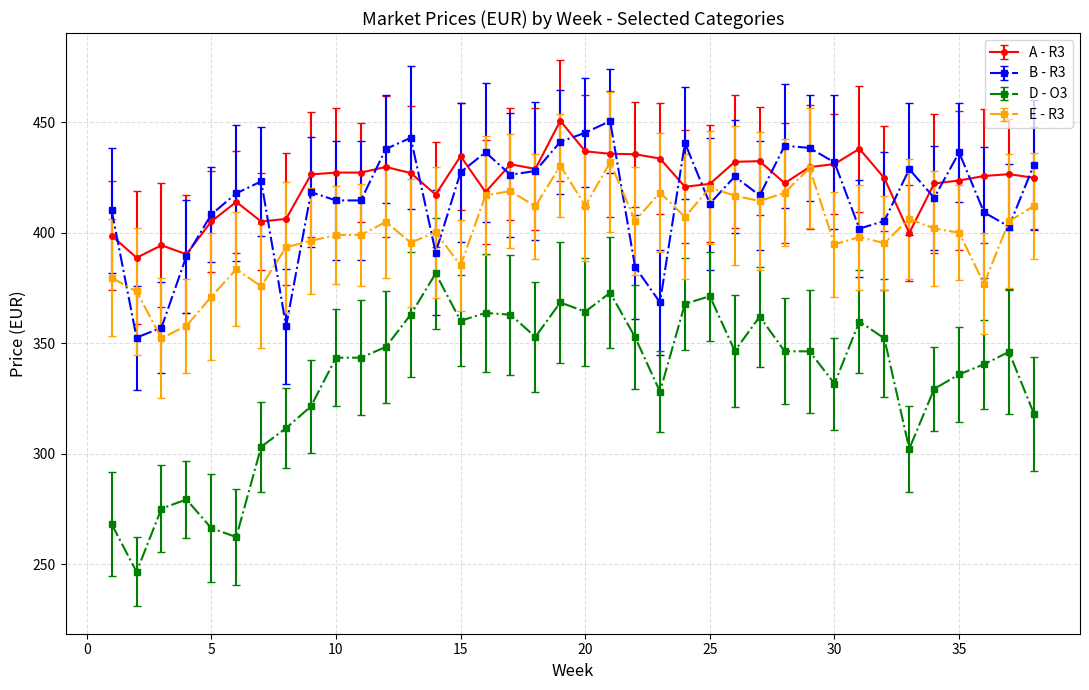

What is the average value of the B - R3 series?

415.2